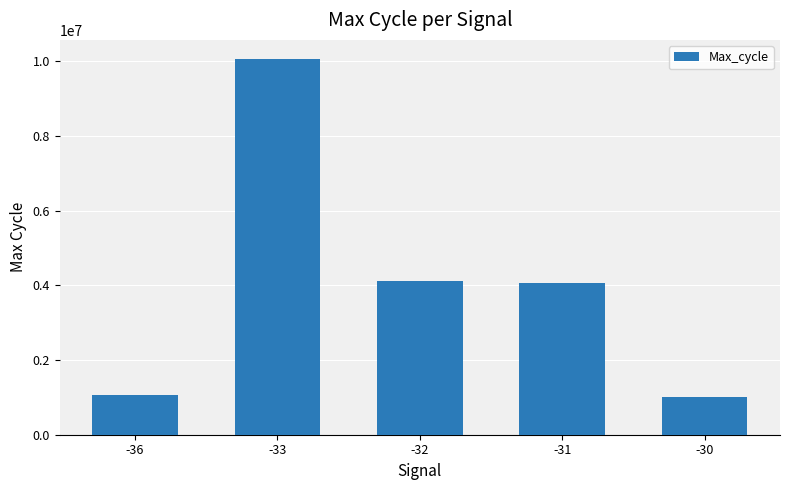

The value at -31 is 4069907. True or false?

True